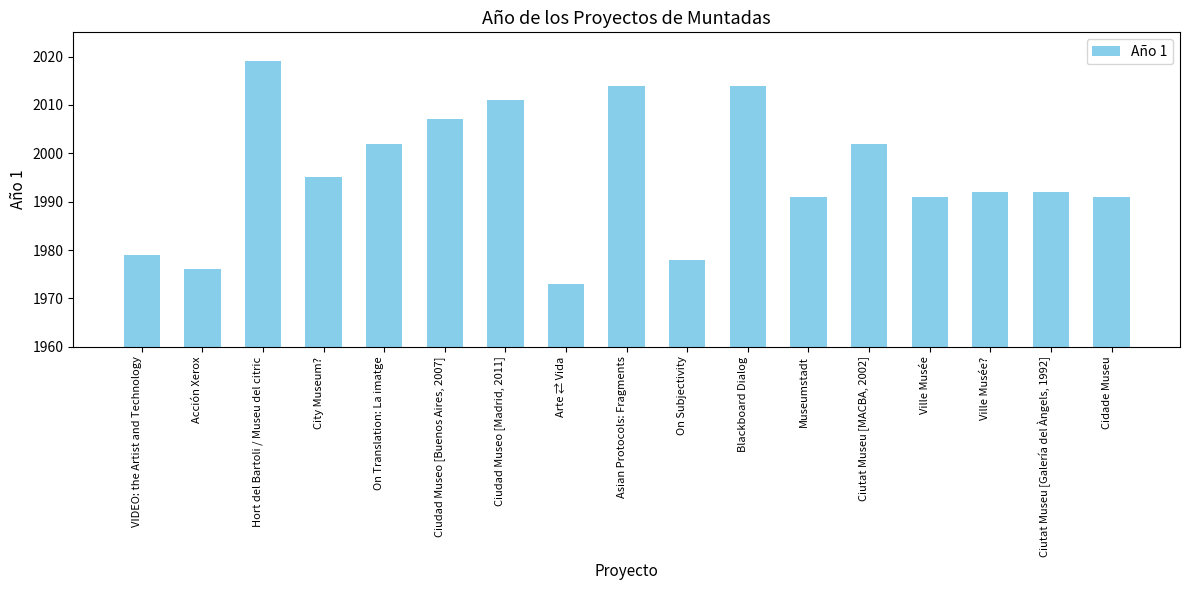

Are the bars horizontal?

No